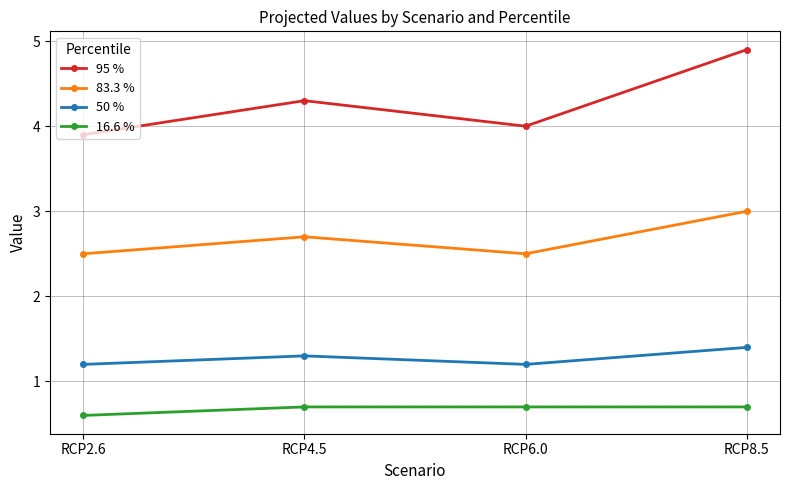

True or false: 50 % has more than 1 points higher than both neighbors.

False